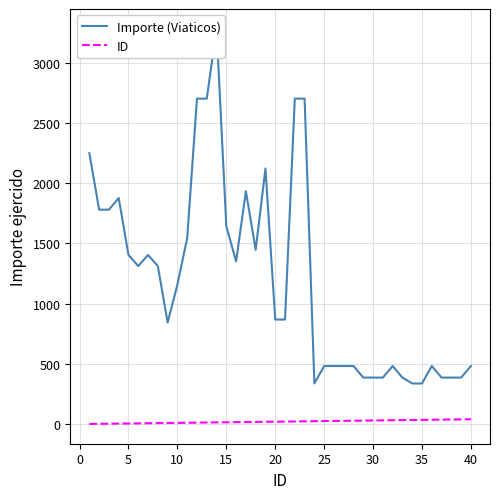

True or false: Importe (Viaticos) has a value of 206 at 23.

False